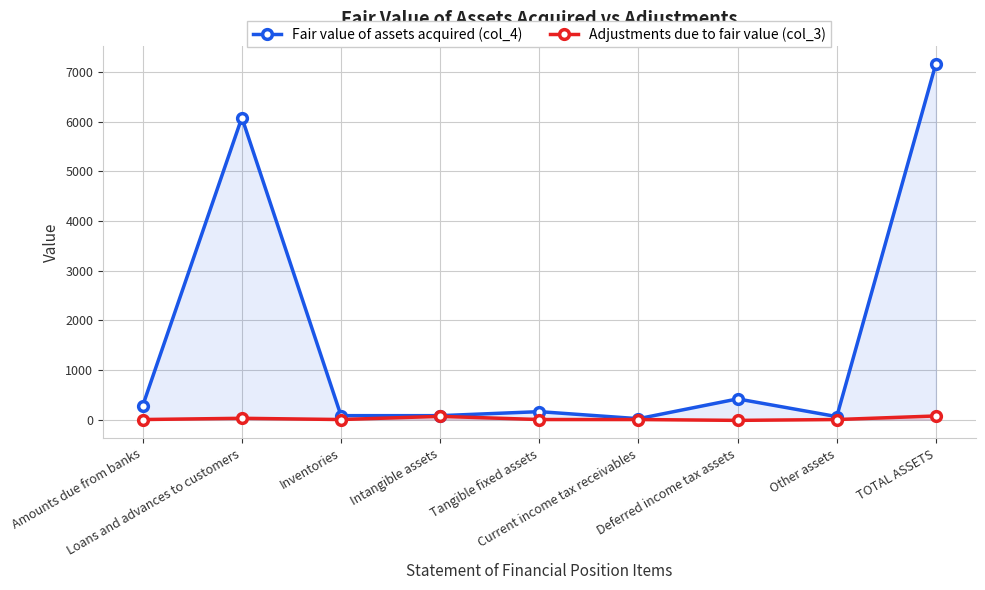

Which series has the largest range (max minus min)?

Fair value of assets acquired (col_4)